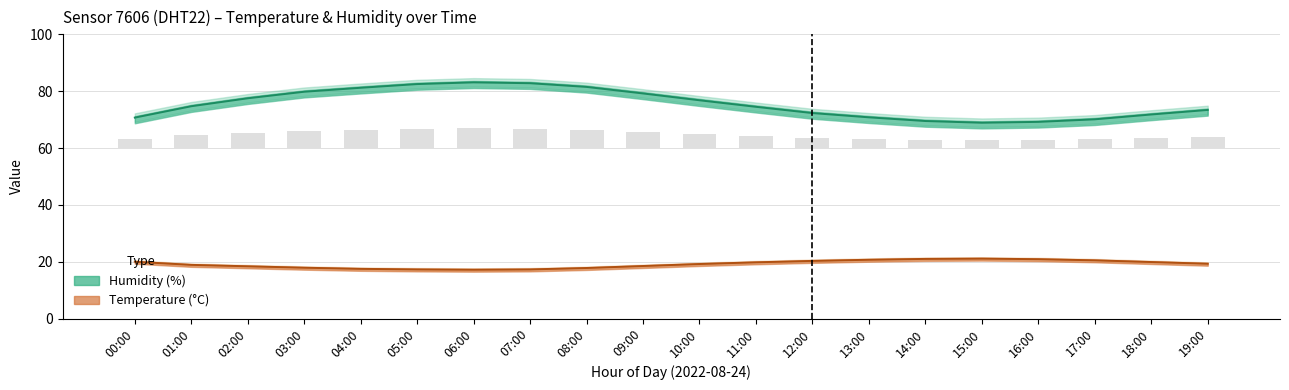

What is the value of the Temperature (°C) bar at the 14th from the left?

20.7